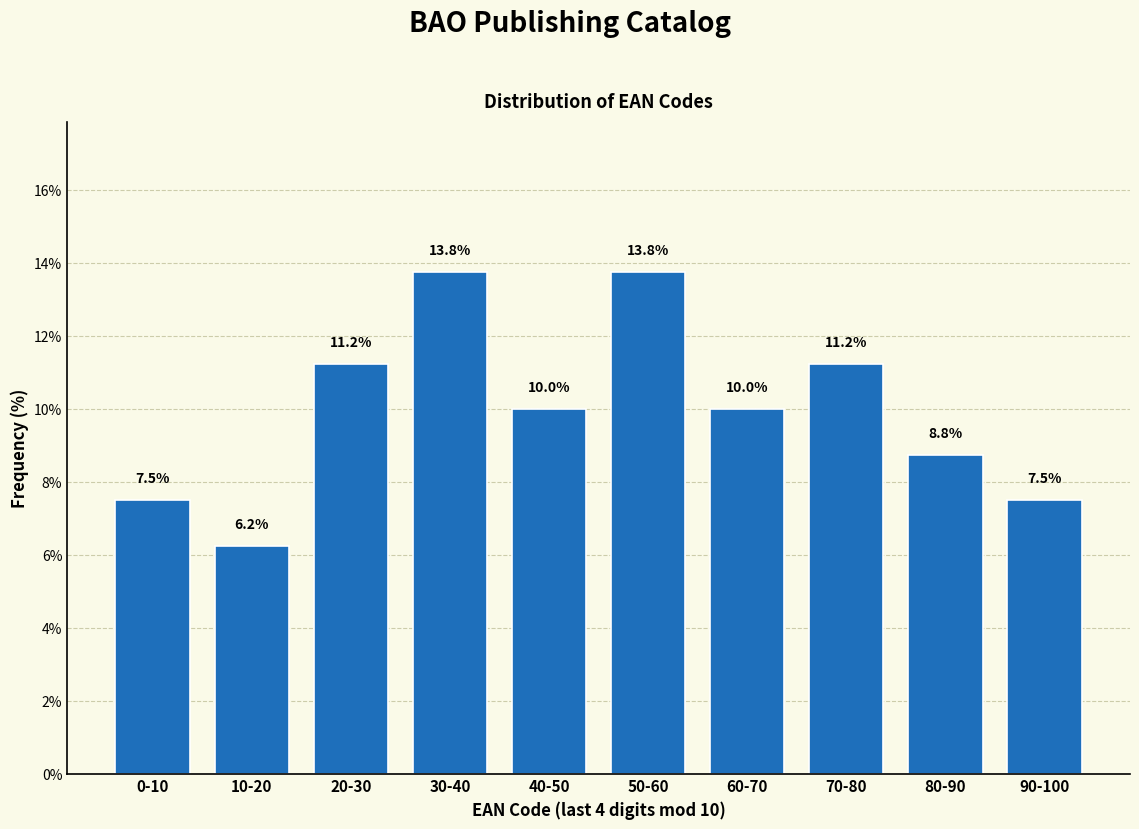

Which category has the lowest value across all series?

10-20